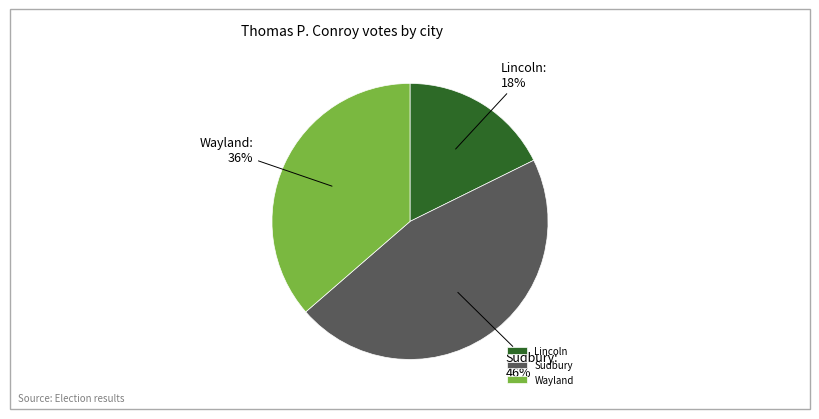

Does any single category account for the majority?

No